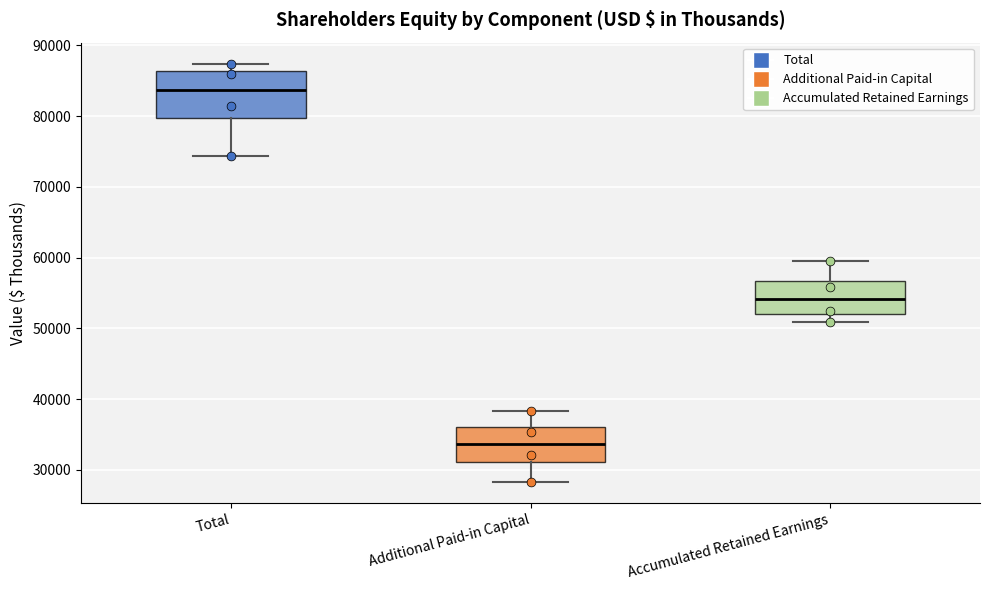

Which box has the highest median line?

Total